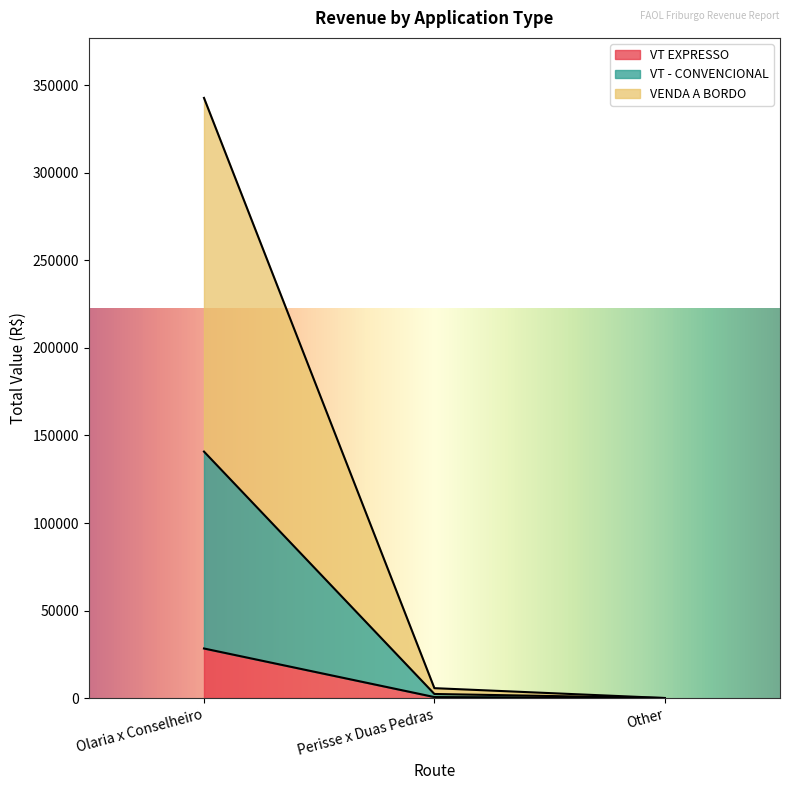

List the series in order of their overall mean, lowest first.

VT EXPRESSO, VT - CONVENCIONAL, VENDA A BORDO